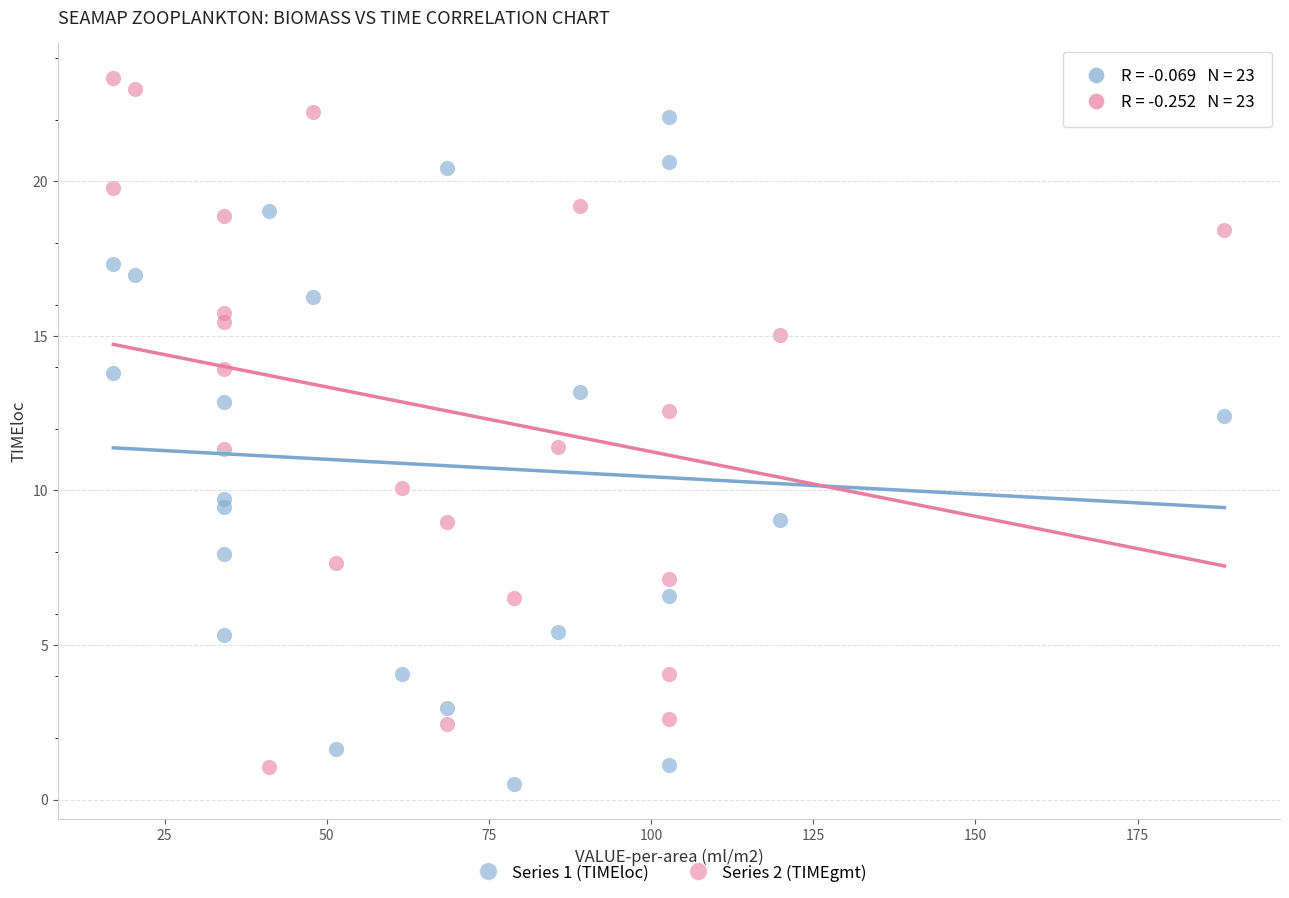

Across all data points, what is the range of Y values (max minus min)?

22.8